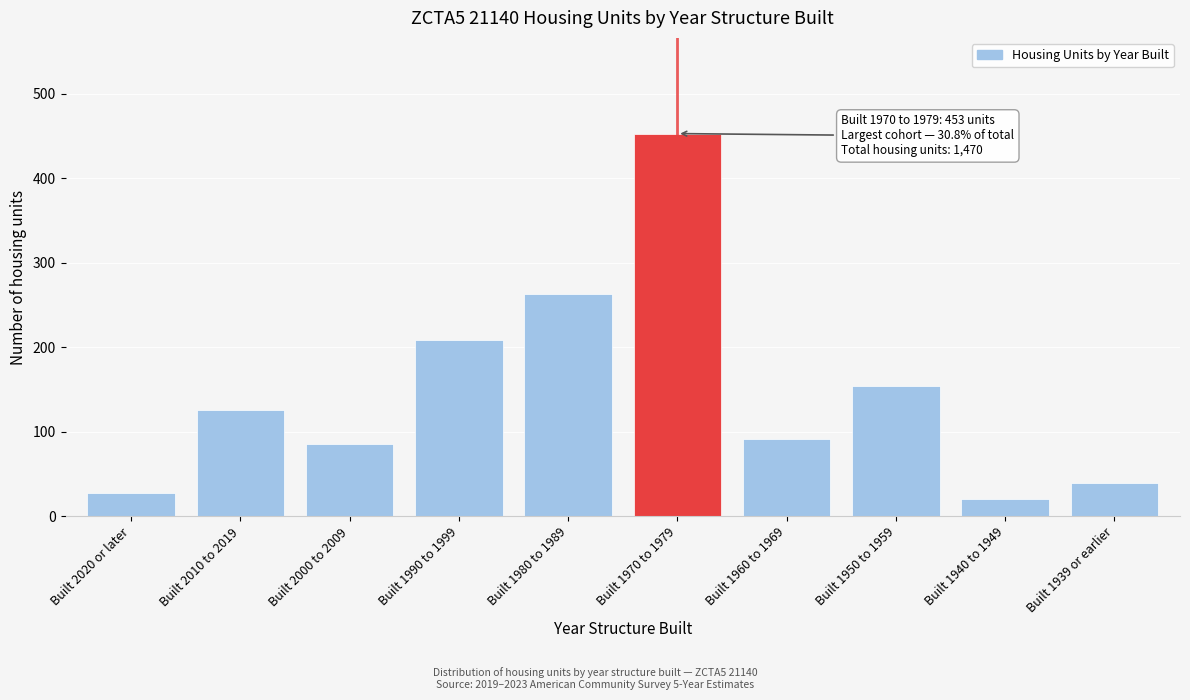

Reading left to right, list all the values displayed in this chart.

28	126	86	209	263	453	91	154	21	39